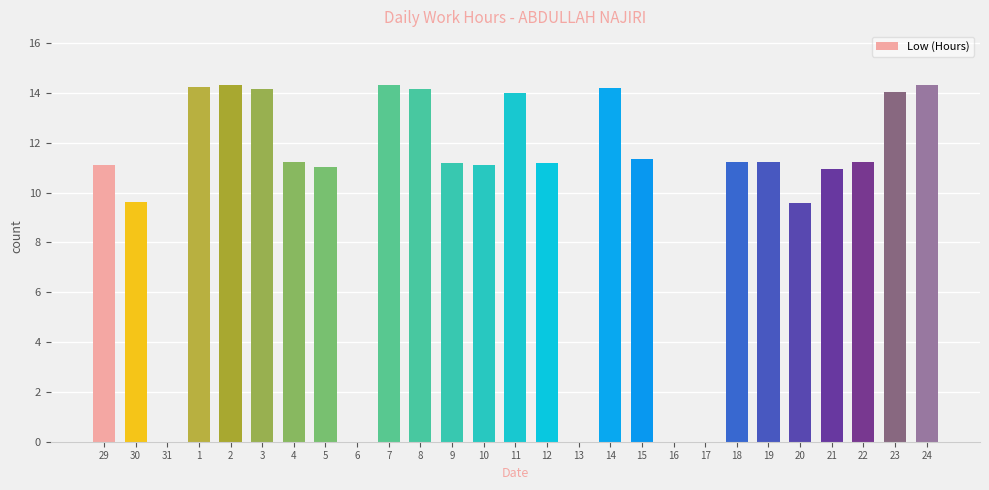

What is the sum of all values?

269.9